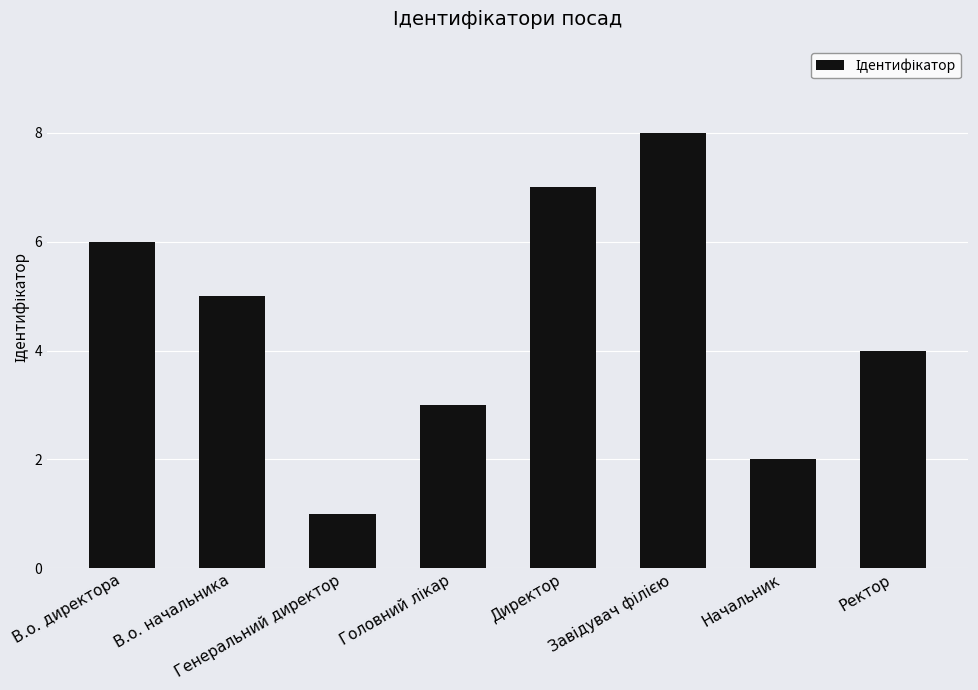

What is the difference between the maximum and minimum values?

7